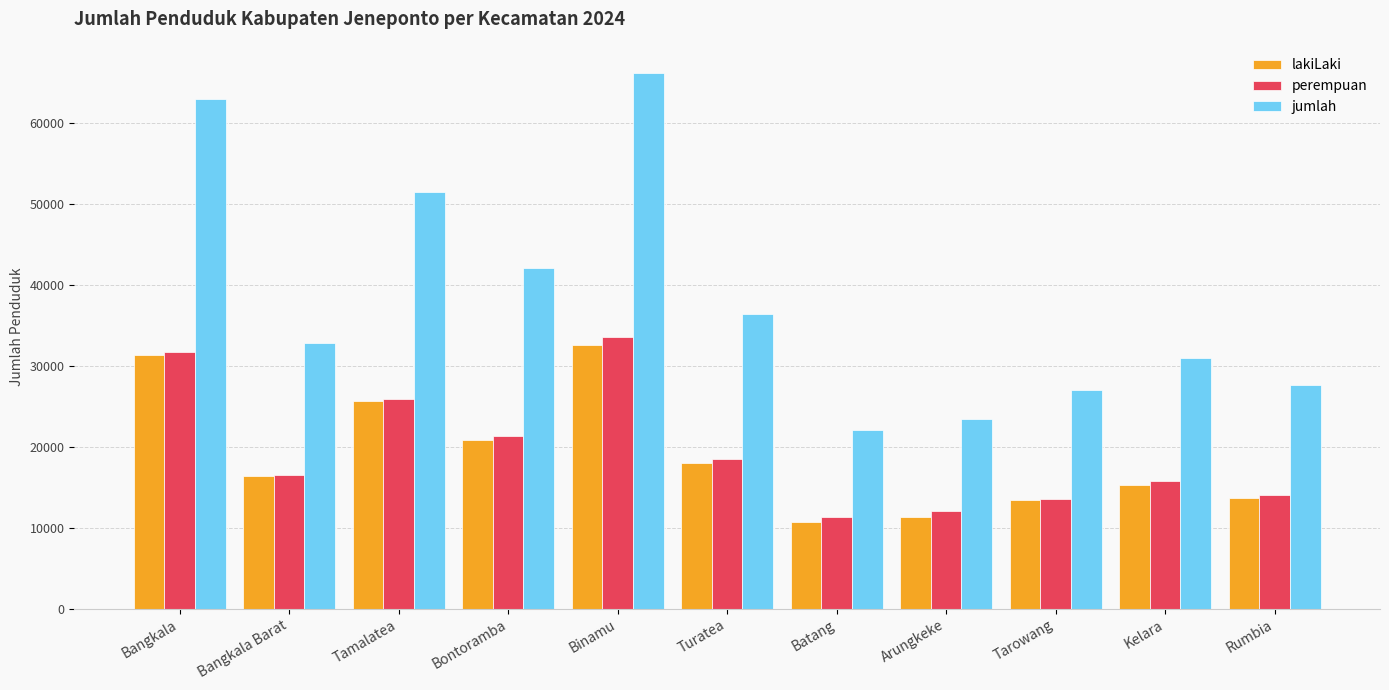

What are all the series names shown in the legend?

lakiLaki, perempuan, jumlah